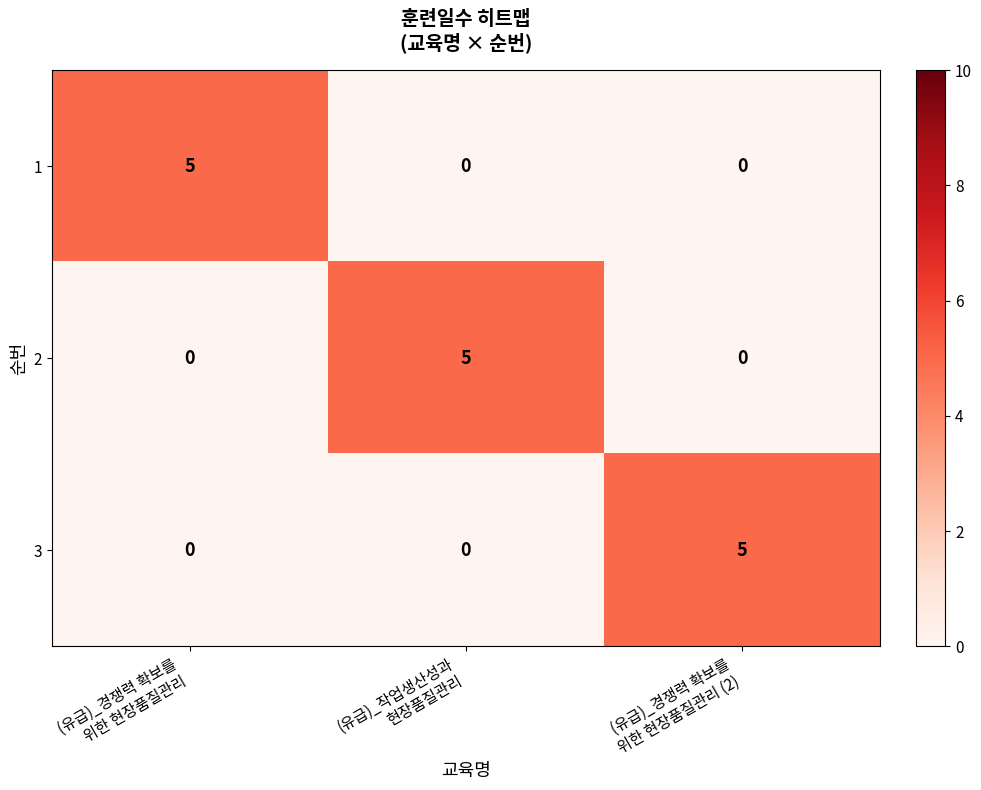

What is the difference between the maximum and minimum values in the 1 series?

5